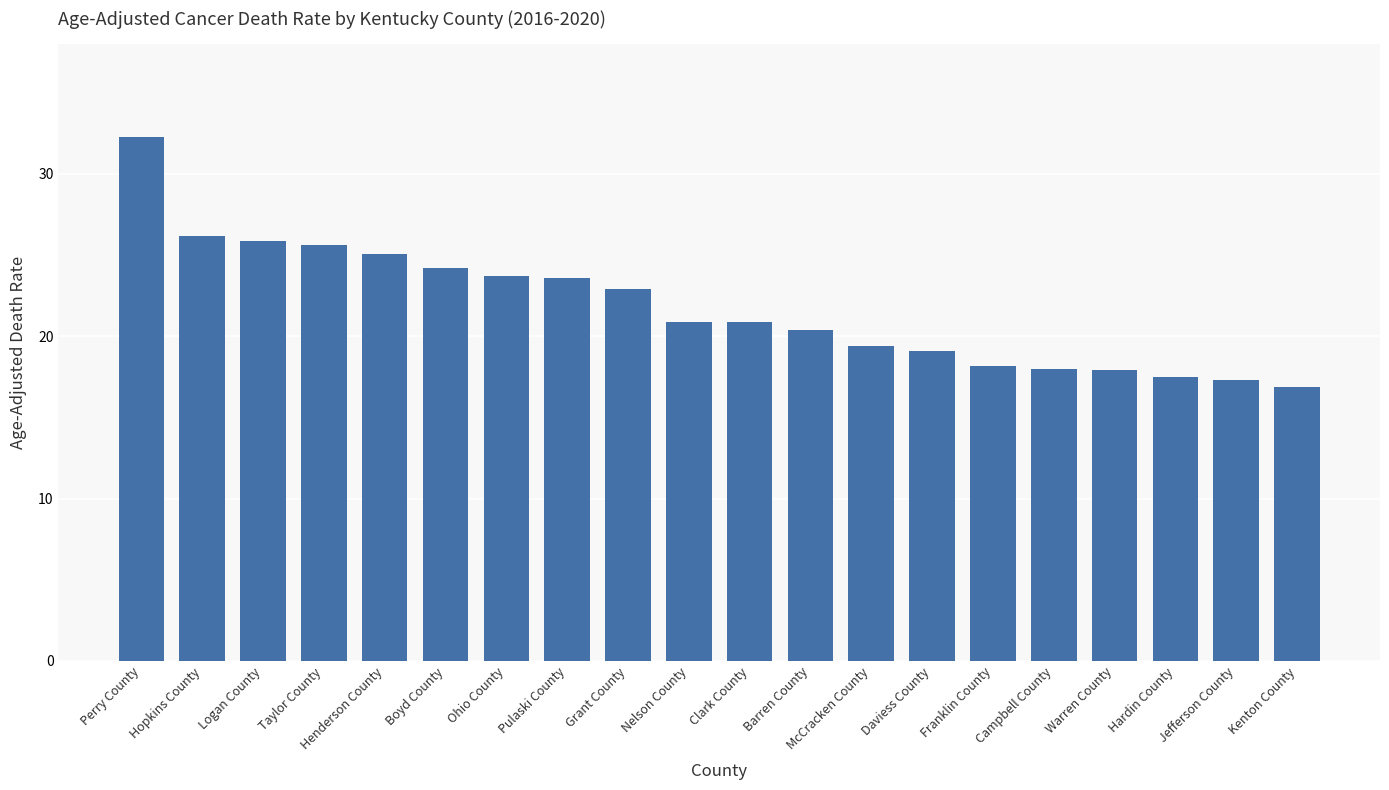

How many series are shown in this chart?

1